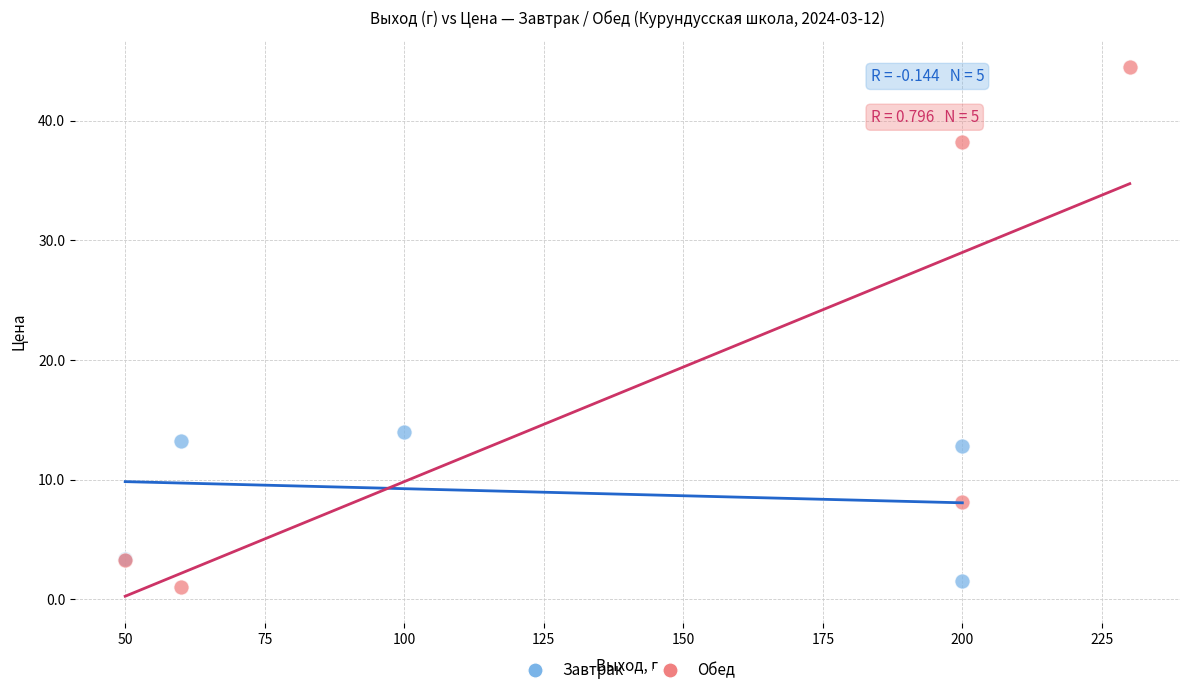

Which series contains the highest Y value?

Обед